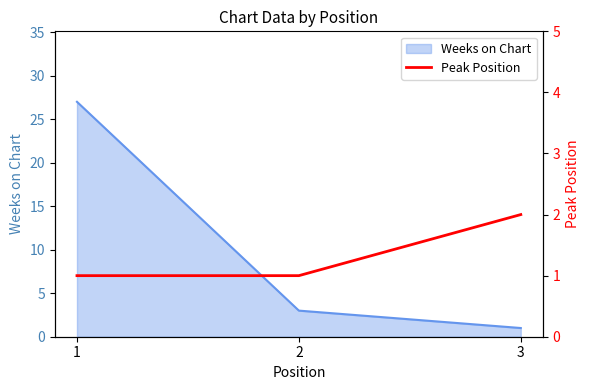

Count the values in the range 1 to 2.

3